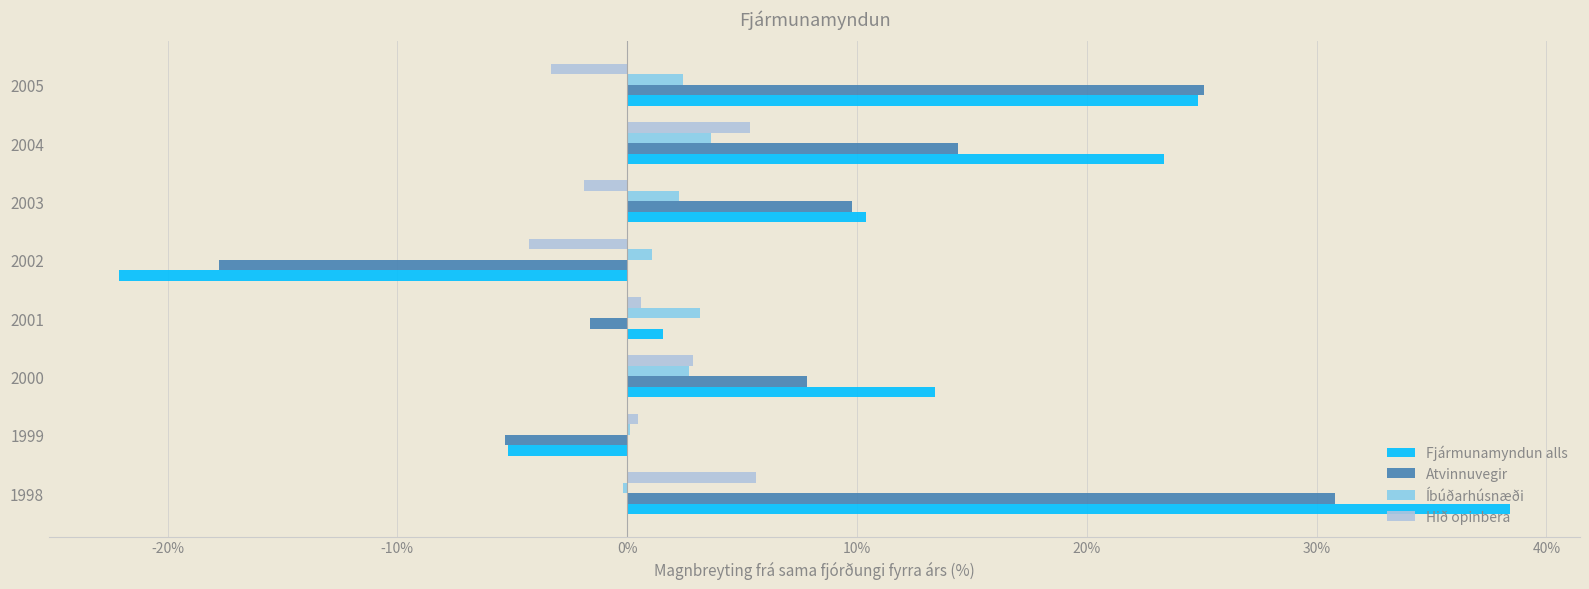

What value does the Hið opinbera series have at 2005?

-3.3